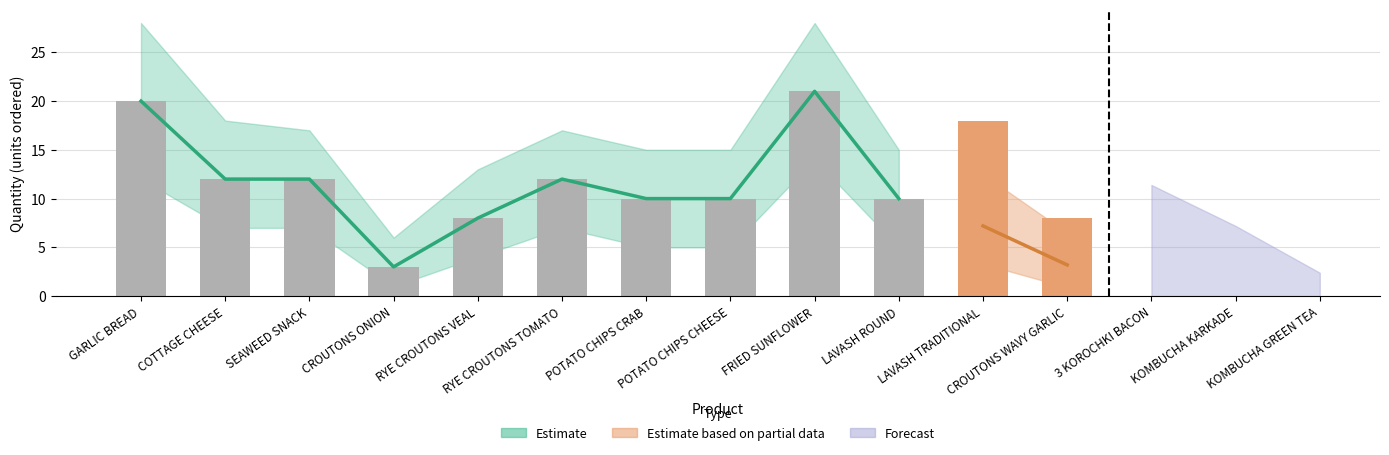

Is it true that the value at 8 is 4?

False